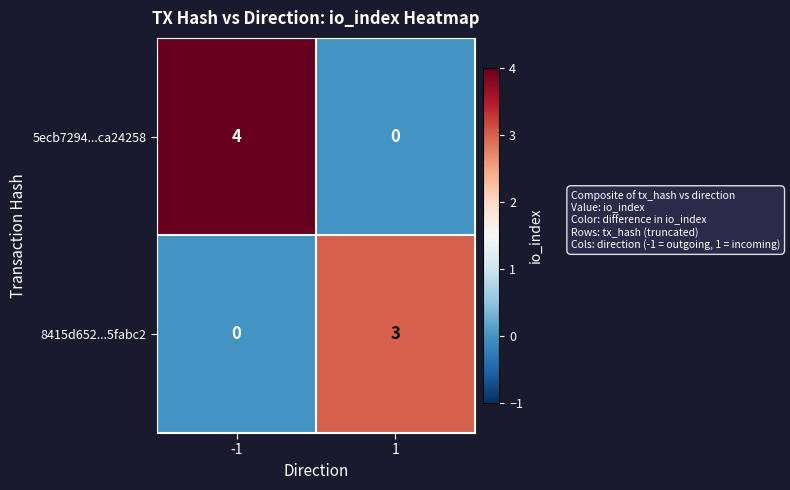

At 1, list the series in order from smallest to largest.

5ecb7294...ca24258, 8415d652...5fabc2